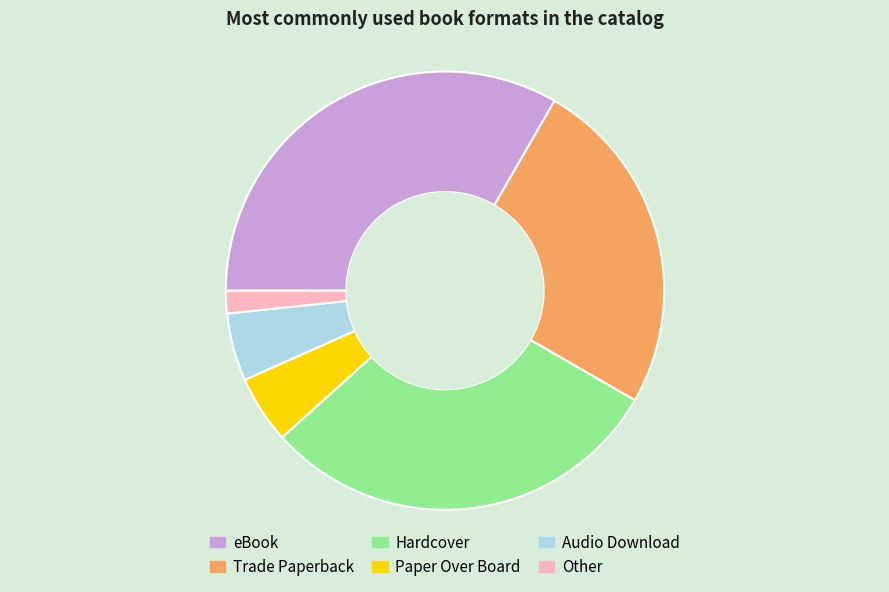

Is there any slice that represents more than half of the pie?

No